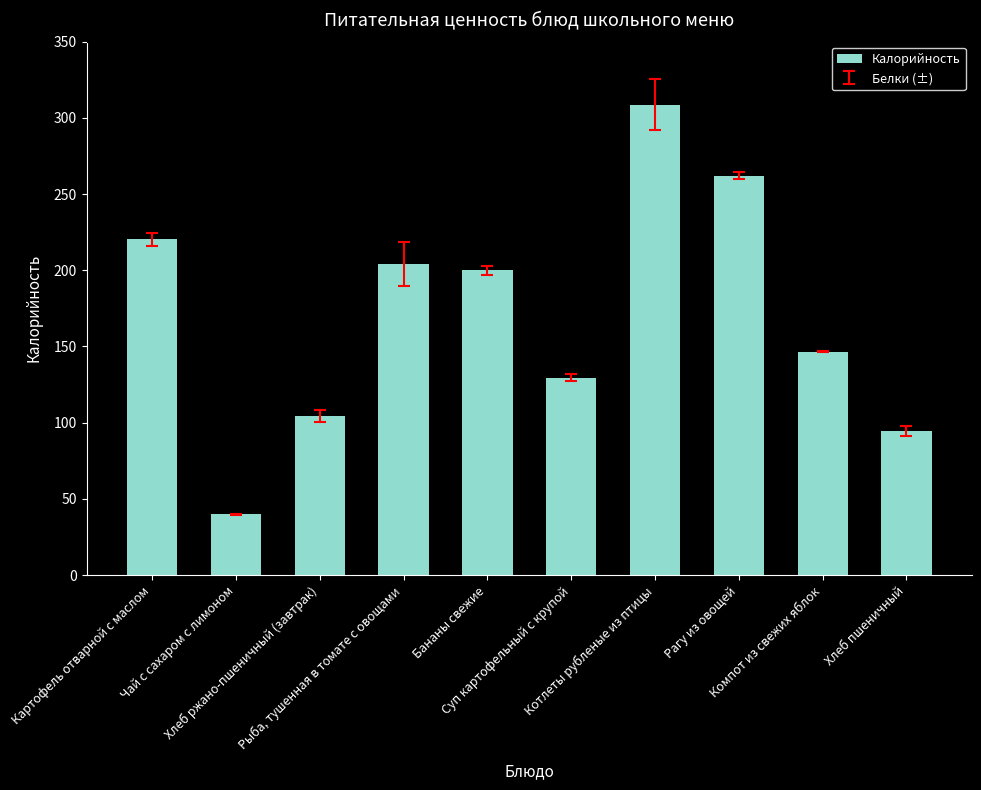

The chart shows a value of 36.1 at Хлеб пшеничный. True or false?

False